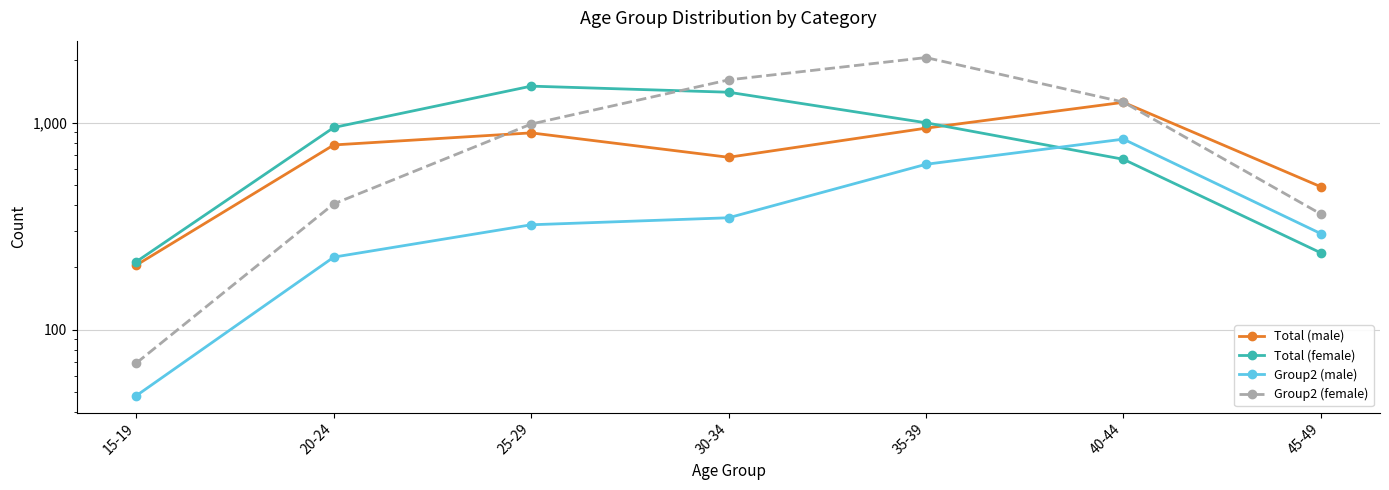

At which category is the sum across all series the highest?

35-39